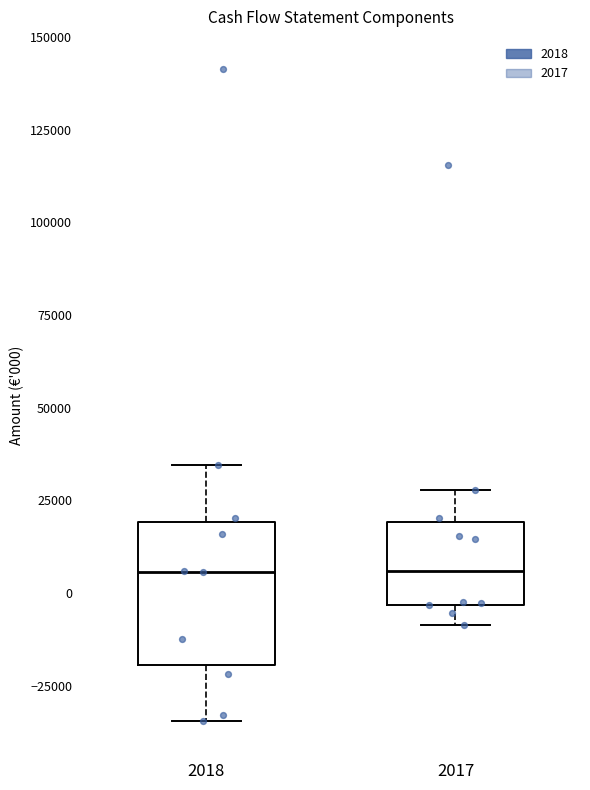

Reading left to right, transcribe this box plot: for each box, give where its median line is, the range the box spans, and where its two whiskers end, as read against the y-axis. The values are not printed on the chart, so give them approximately, as read against the axis.

2018: median 5000, box -20000 to 20000, whiskers -35000 to 35000
2017: median 5000, box -5000 to 20000, whiskers -10000 to 30000